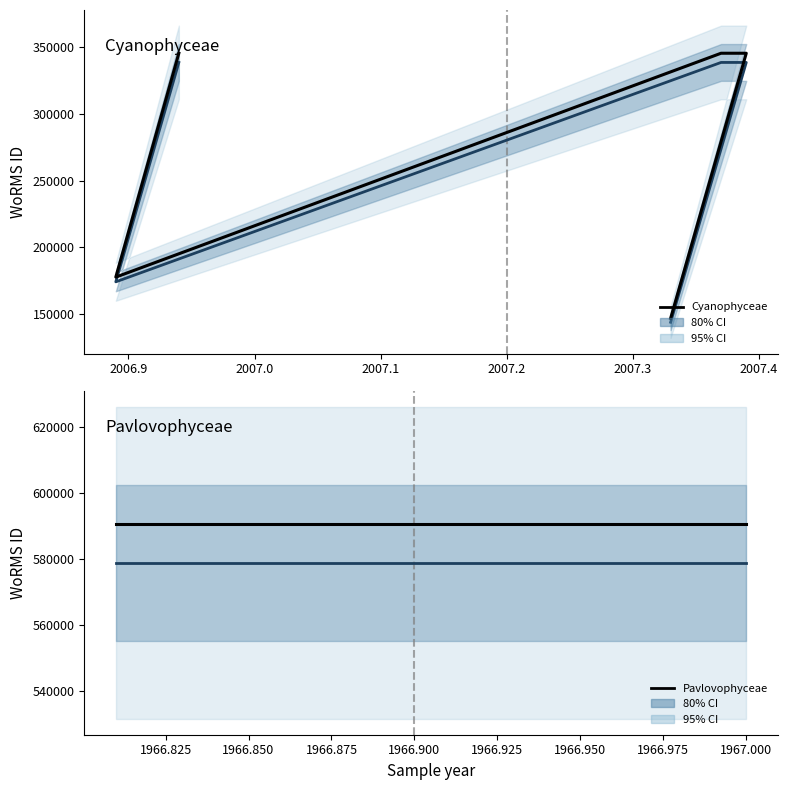

Does the chart display data point markers on the line(s)?

No